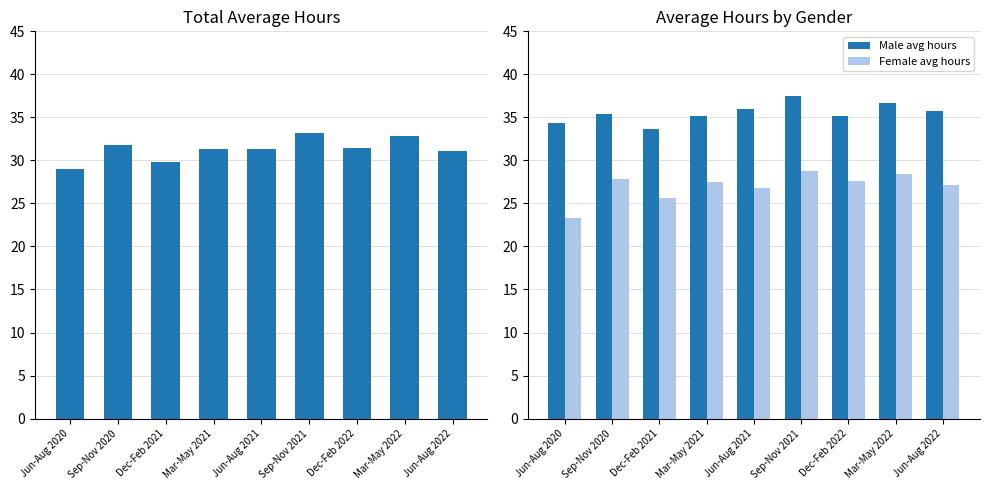

The value of Male avg hours at Jun-Aug 2022 is 19.2. True or false?

False